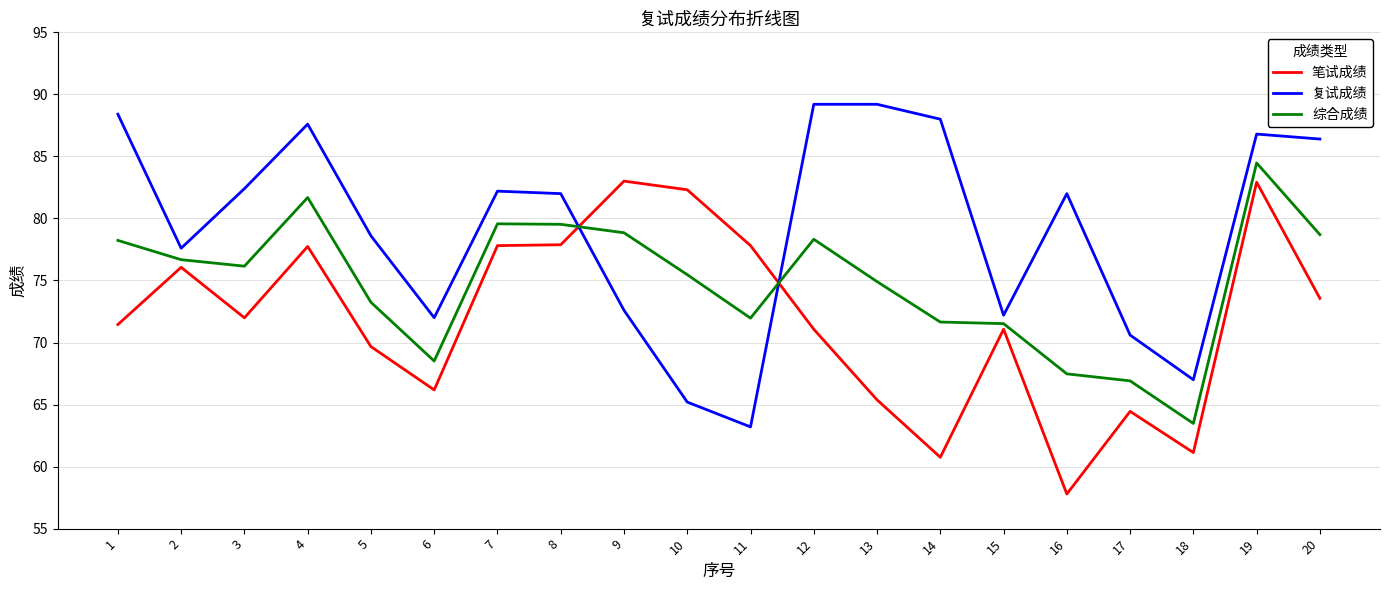

Does the chart display data point markers on the line(s)?

No